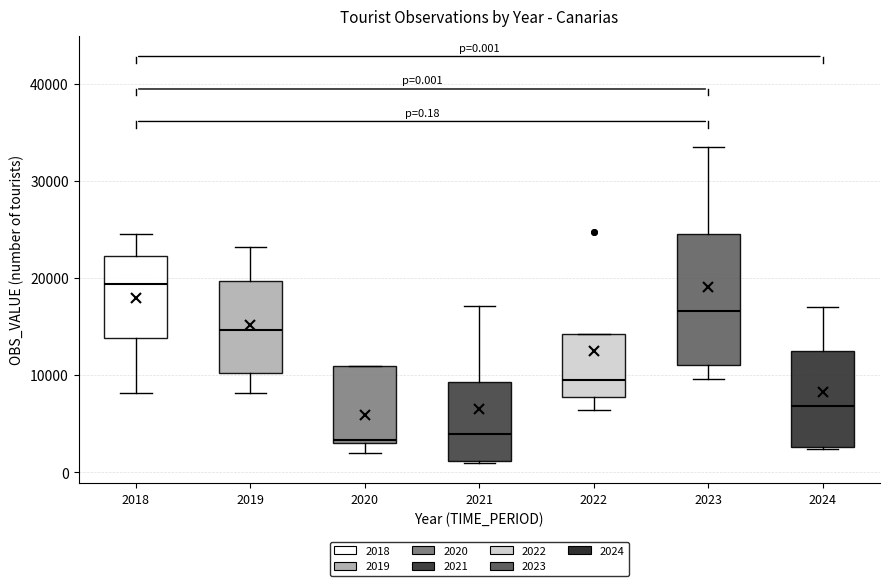

Which box has the highest median line?

2018